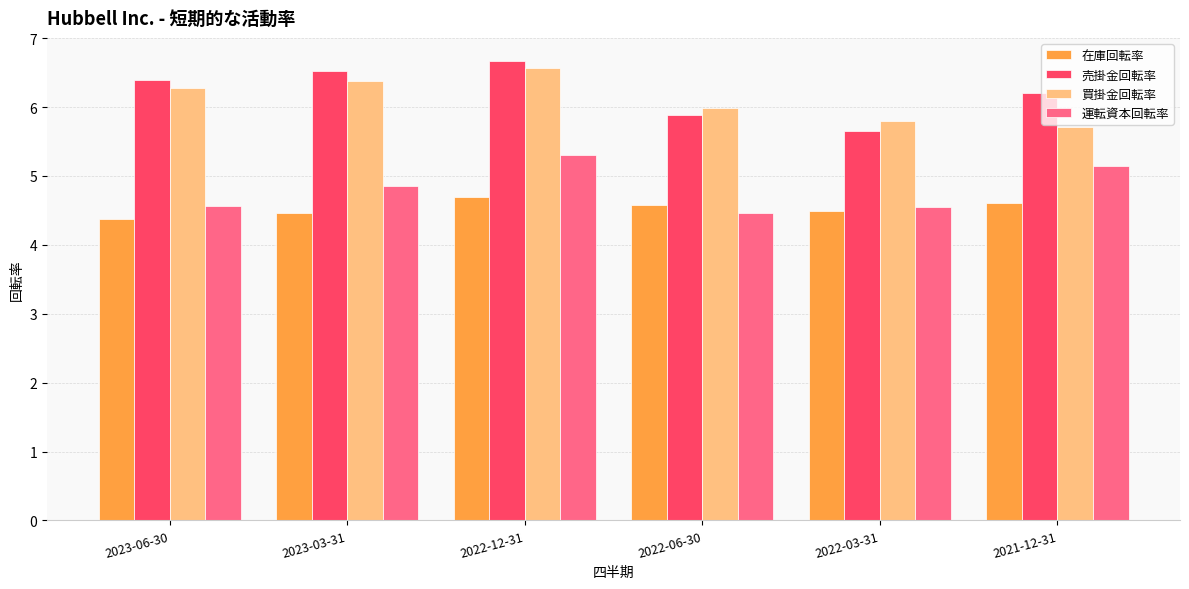

What is the approximate value of 売掛金回転率 at 2022-03-31?

5.7